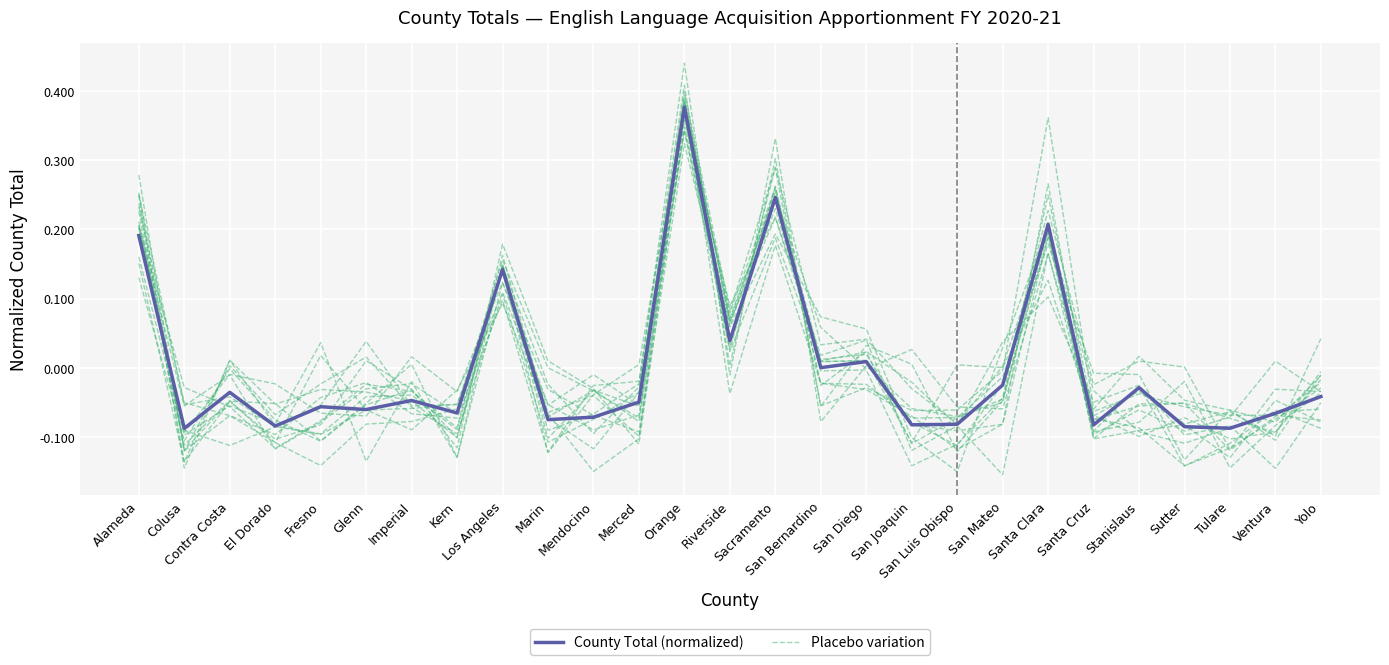

What is the difference between the maximum and second lowest values in the Placebo variation series?

0.5